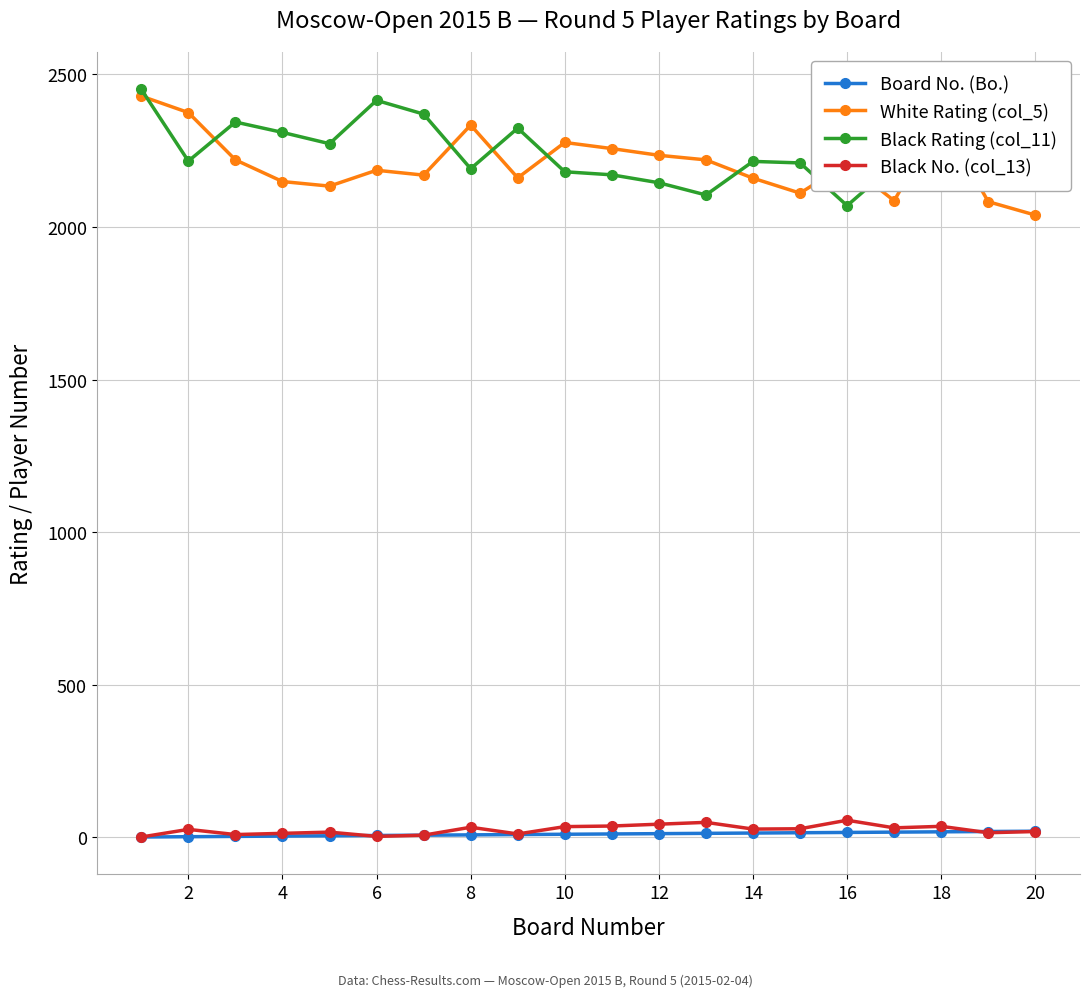

True or false: Board No. (Bo.) and Black Rating (col_11) intersect in this chart.

False